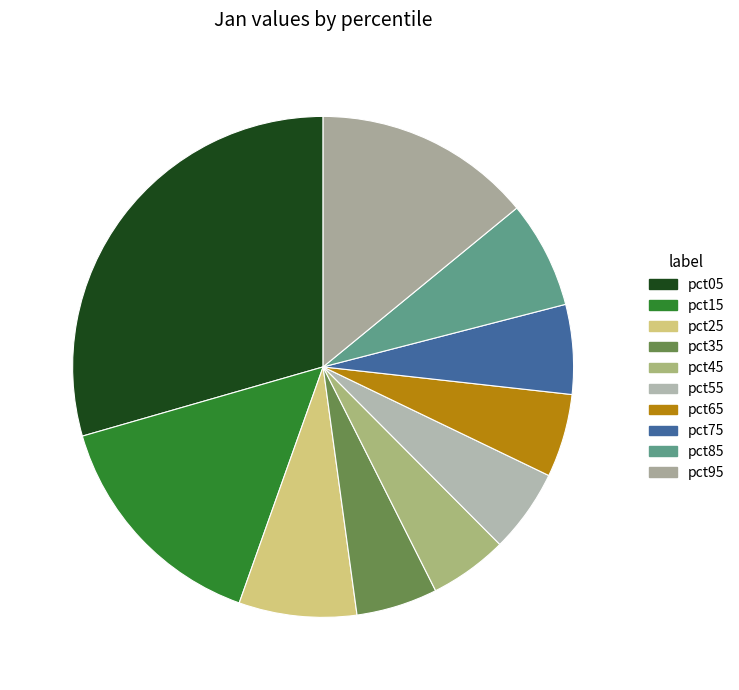

How many slices are in this pie chart?

10